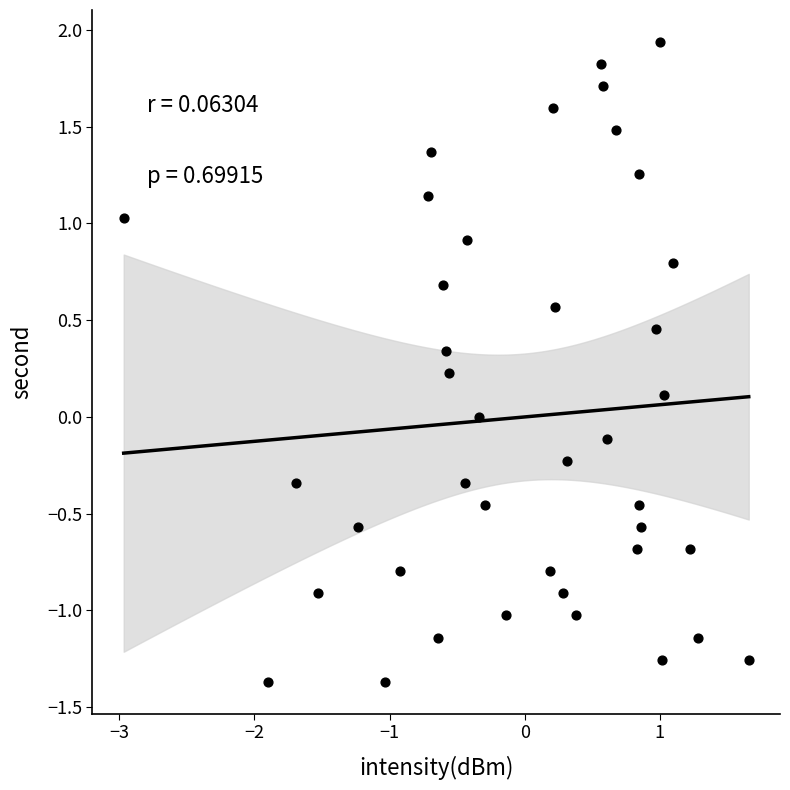

What is the range of X values (max minus min)?

4.6